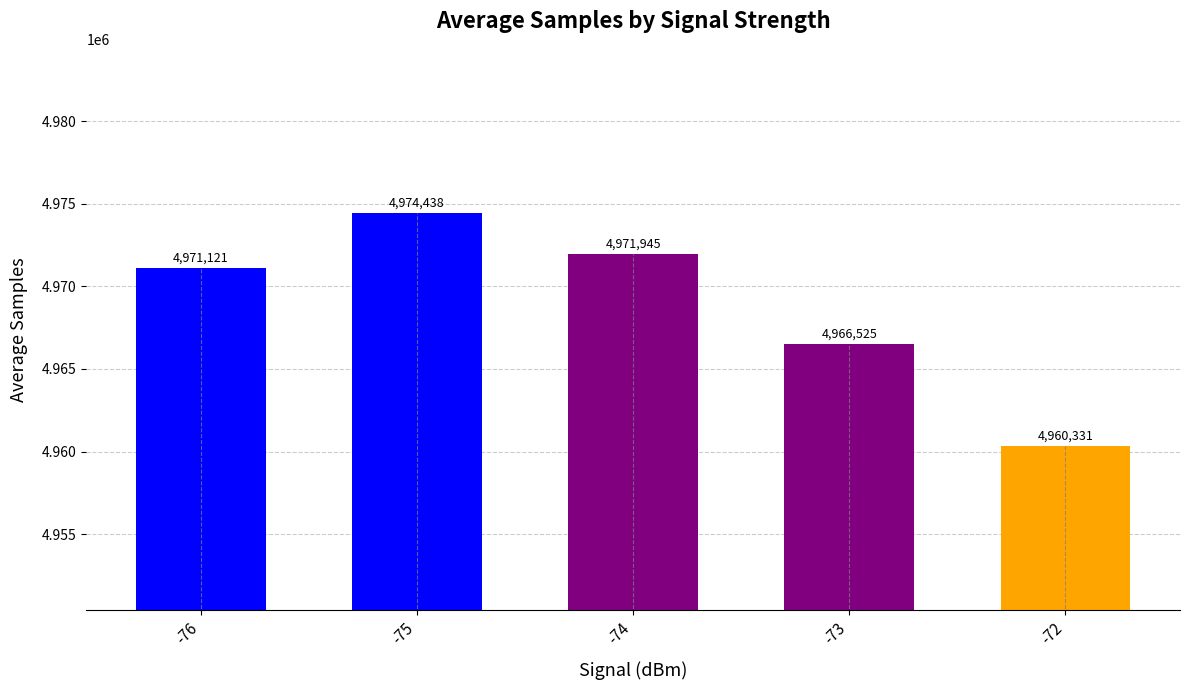

What is the difference between the maximum and minimum values?

14107.0